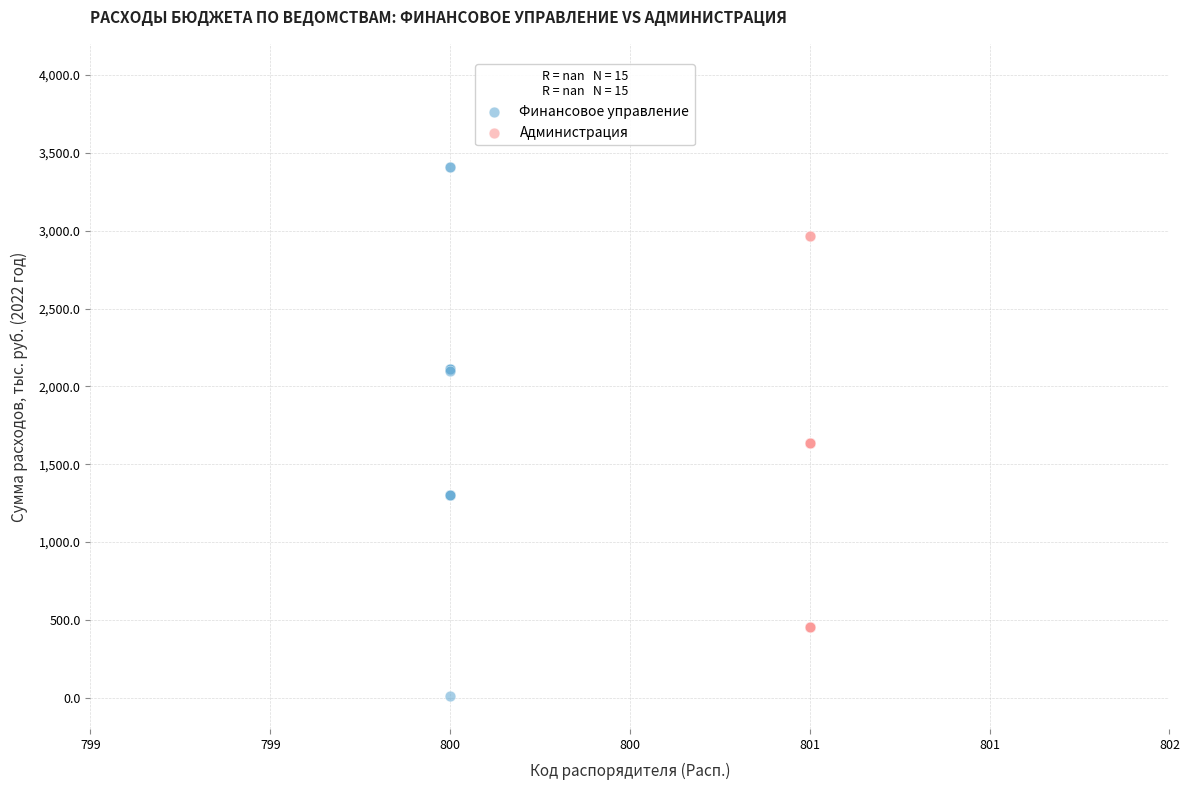

Which series reaches the minimum Y coordinate?

Финансовое управление